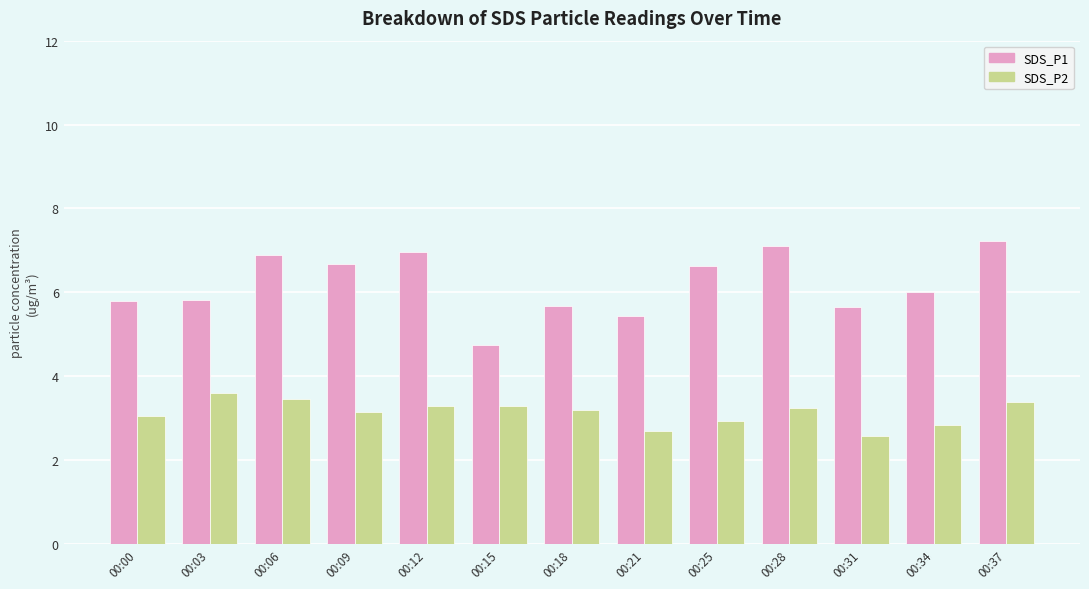

The value of SDS_P1 at 00:34 is 6.0. True or false?

True